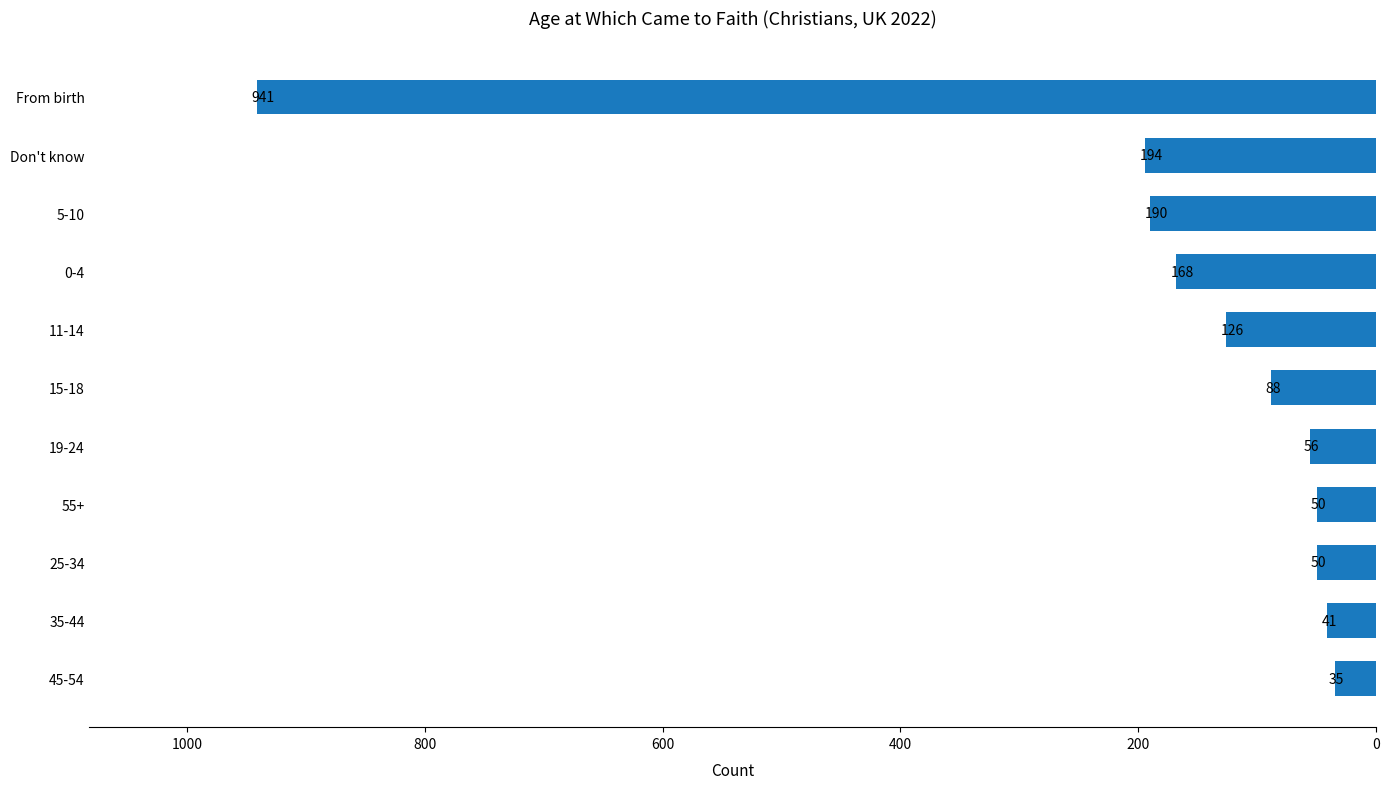

What is the label of the 10th bar from the top?

35-44